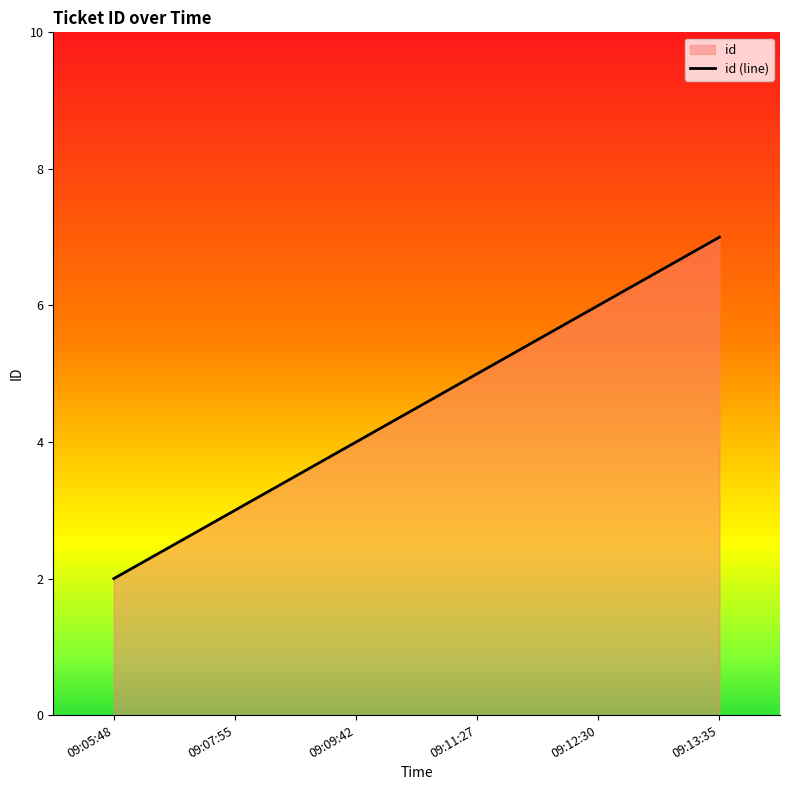

What is the sum of all values?

27